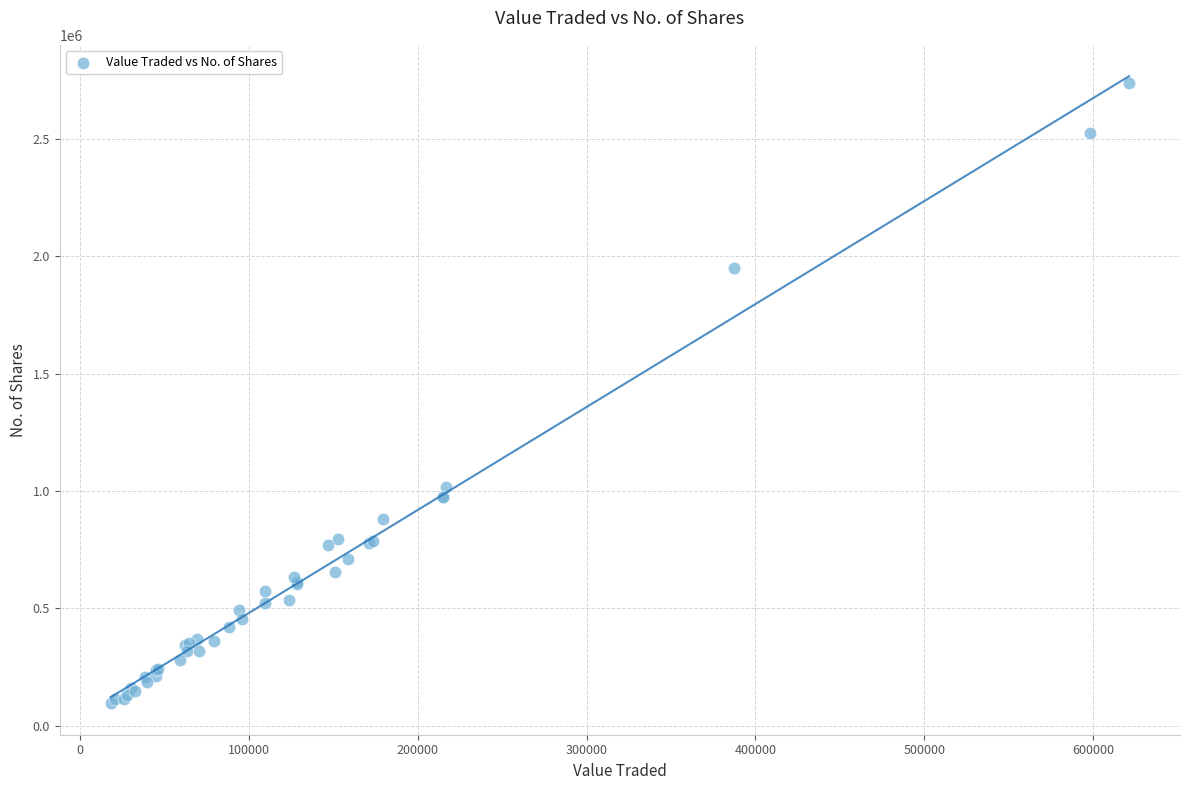

What Y value in the scatter plot is closest to 1417570?

1015780